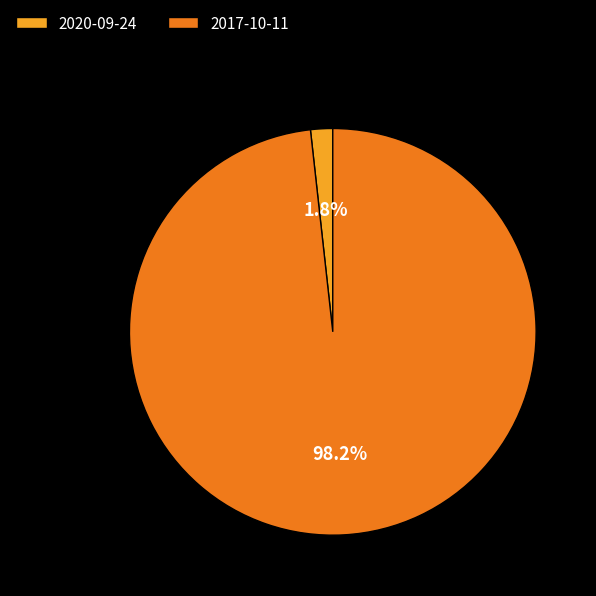

Do 2020-09-24 and 2017-10-11 together represent more than half of the pie?

Yes